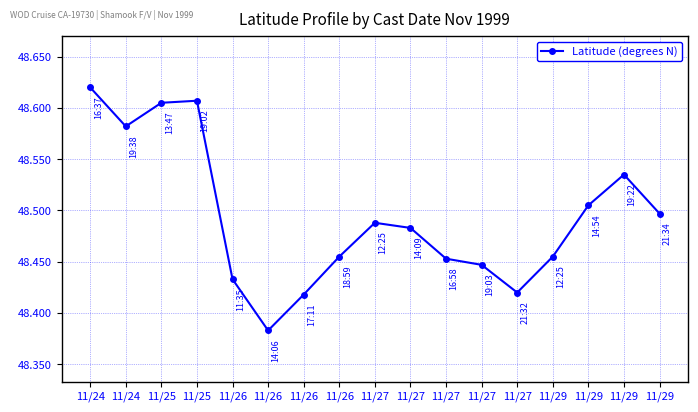

Reading right to left, list all the values displayed in this chart.

48.5	48.5	48.5	48.5	48.4	48.4	48.5	48.5	48.5	48.5	48.4	48.4	48.4	48.6	48.6	48.6	48.6